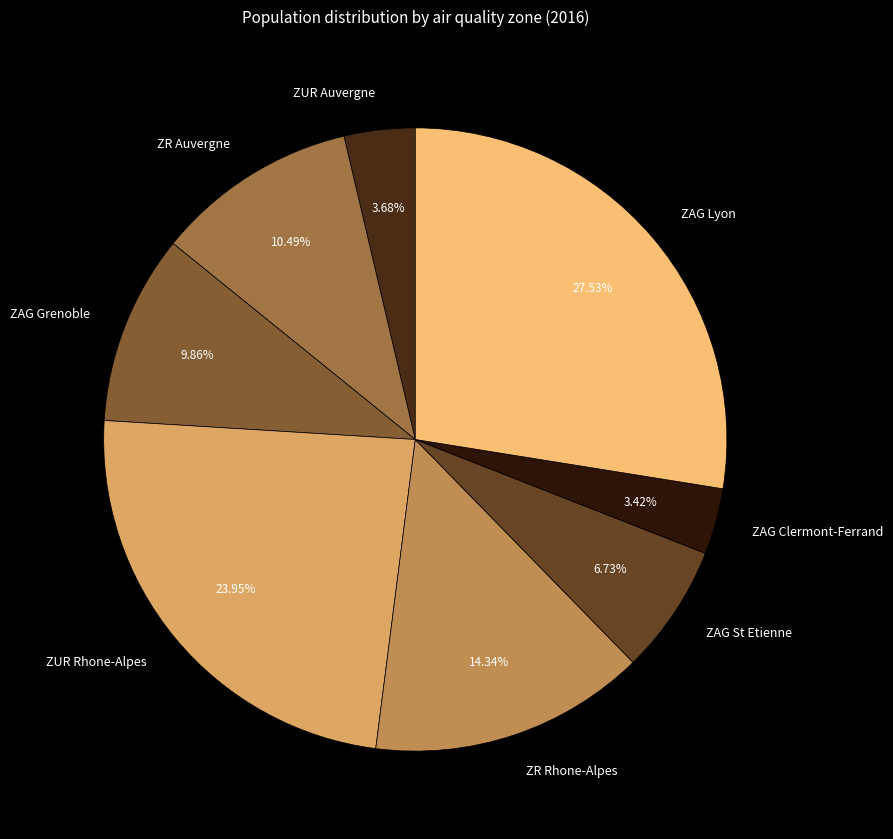

Count the number of slices in the pie.

8